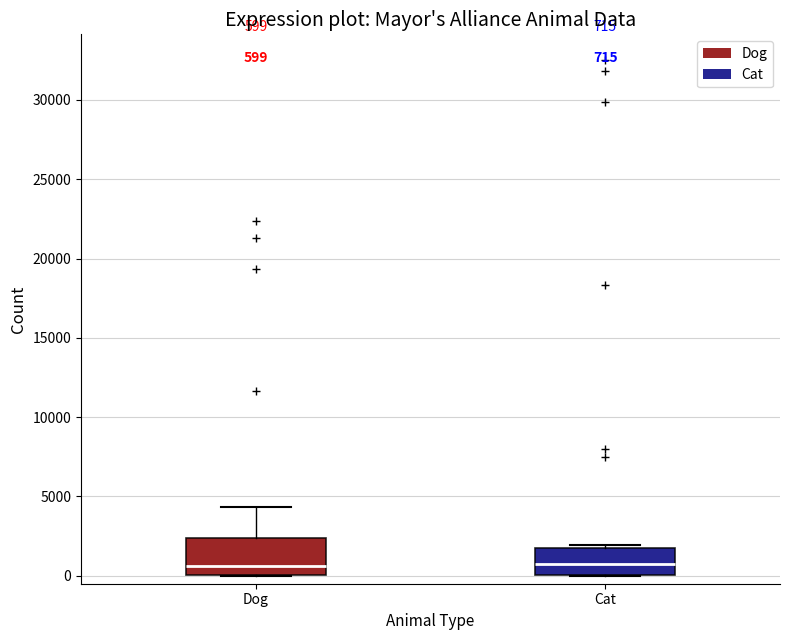

Which box is the tallest, from its lower edge to its upper edge?

Dog